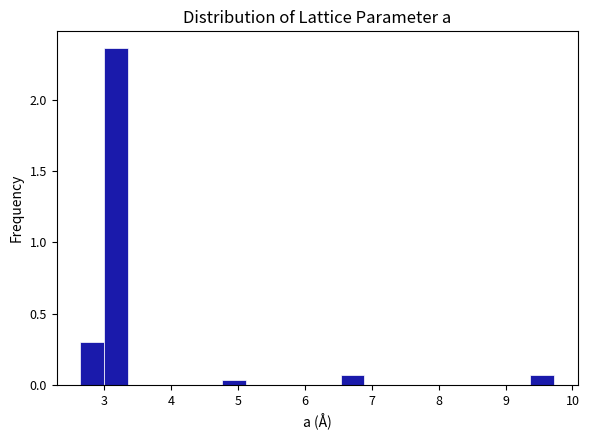

Read against the x-axis, roughly where is the centre of the tallest bar?

3.2